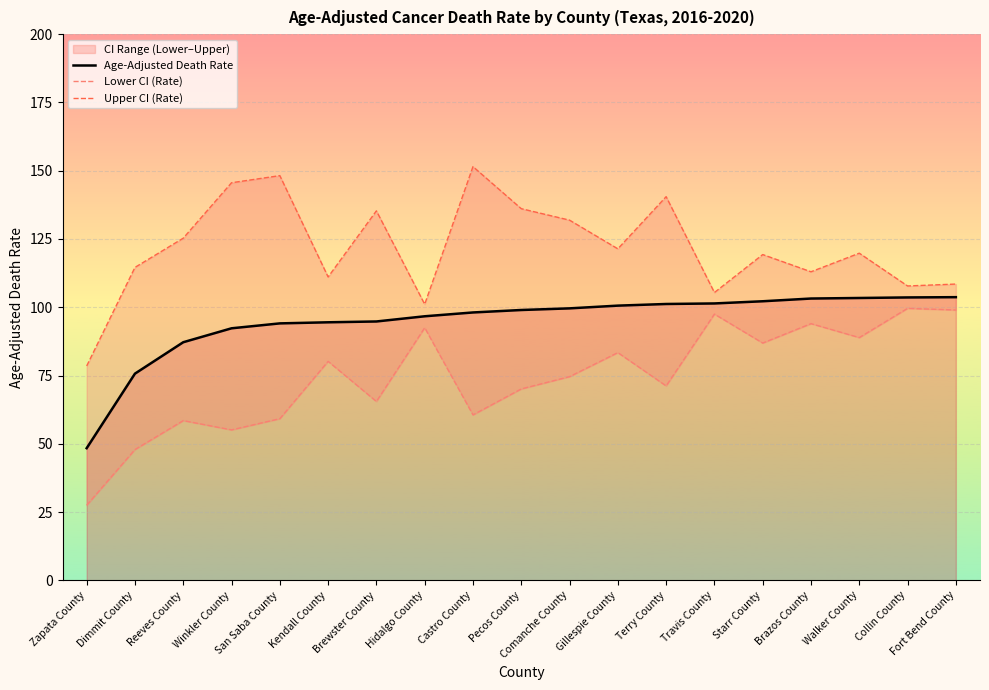

True or false: Lower CI (Rate) and Upper CI (Rate) cross at least once.

False